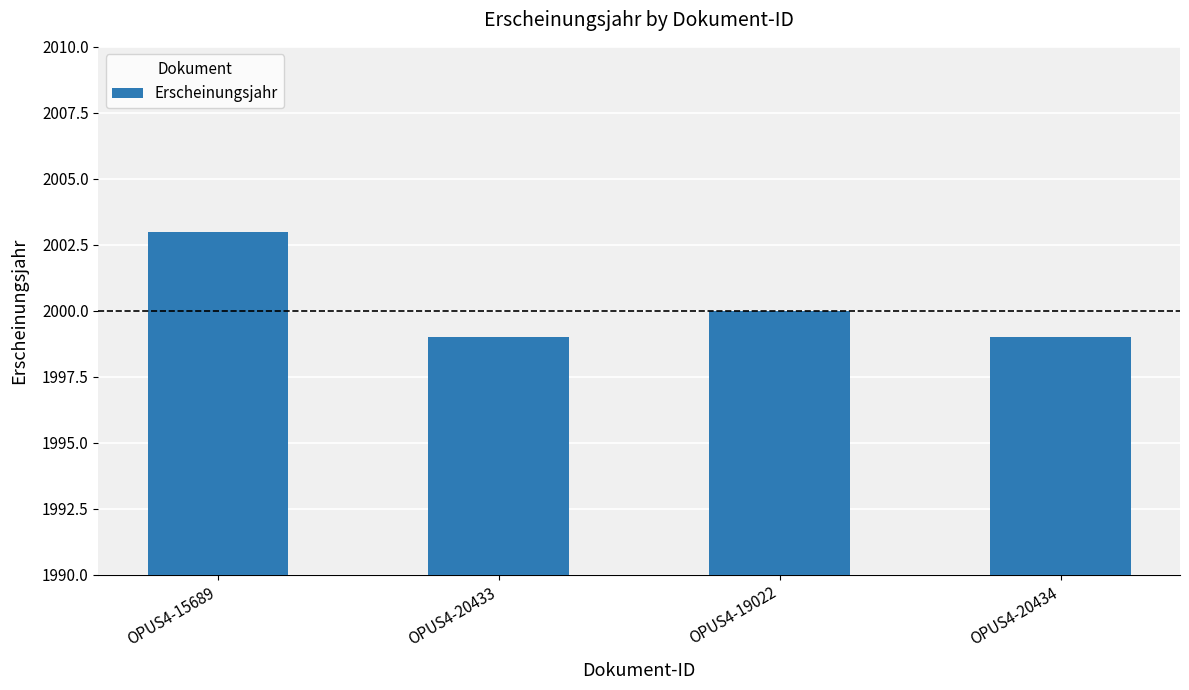

Does the chart contain stacked bars?

No